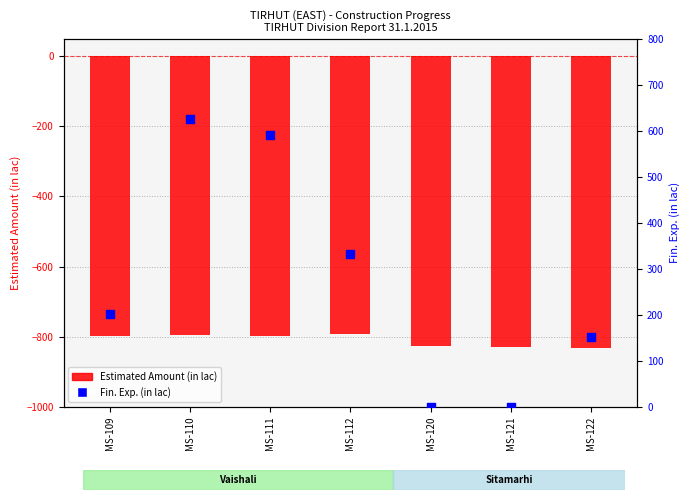

Which series has the widest spread of Y values?

Fin. Exp. (in lac)